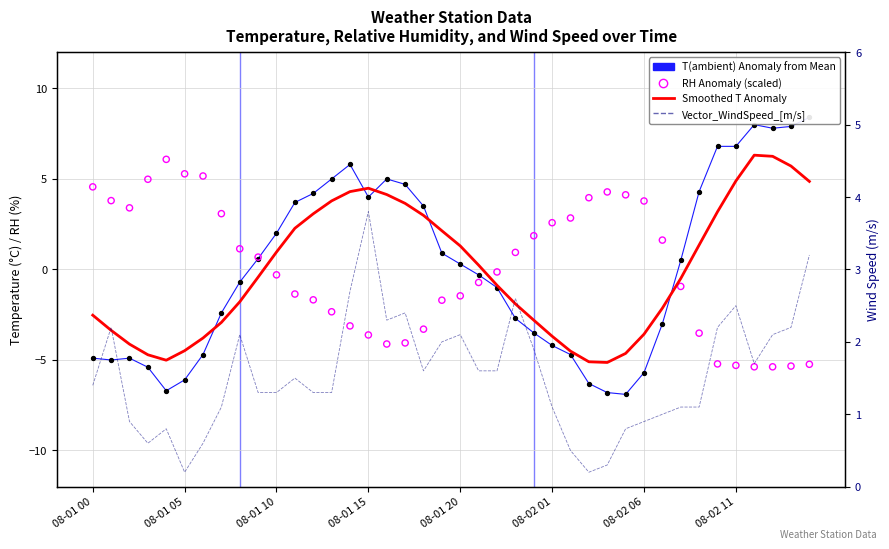

Which series reaches the minimum Y coordinate?

T(ambient) Anomaly from Mean